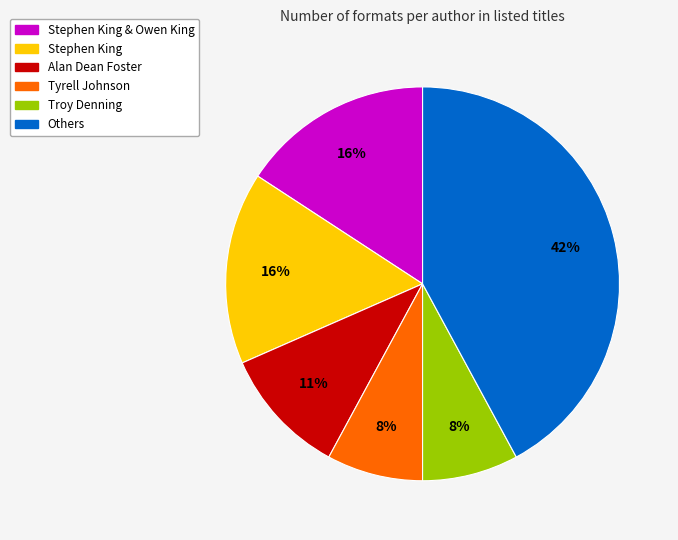

To the nearest percent, what is the average slice percentage?

17%